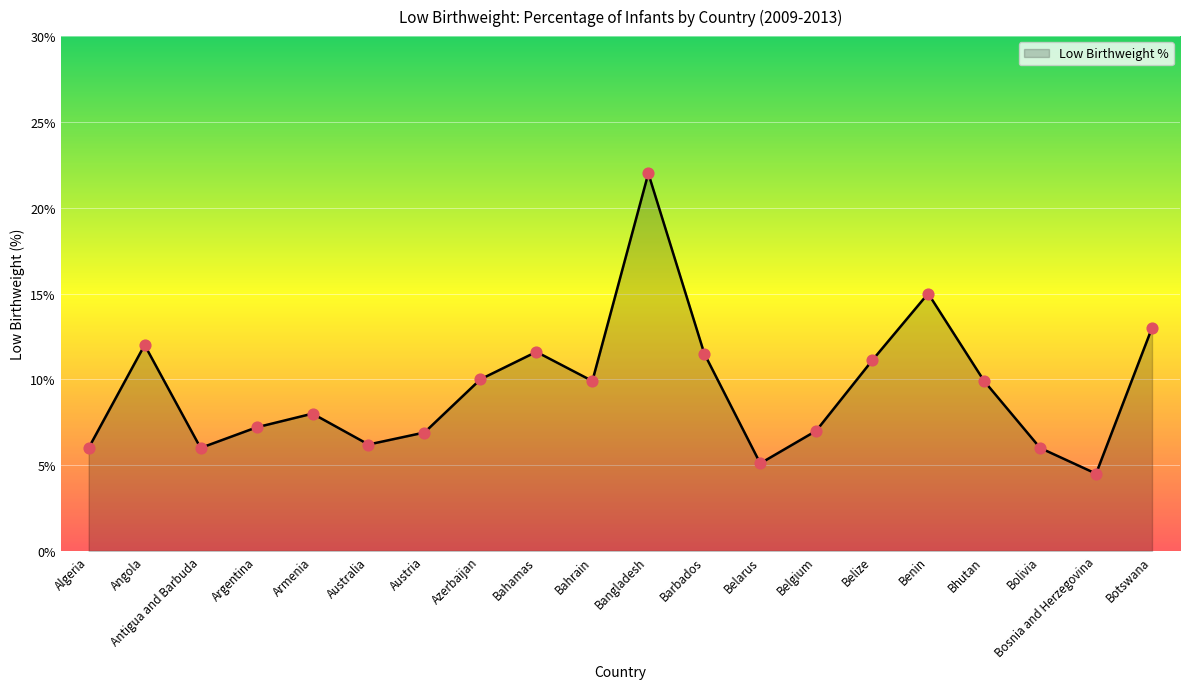

What is the change in value from Armenia to Belize?

+3.1